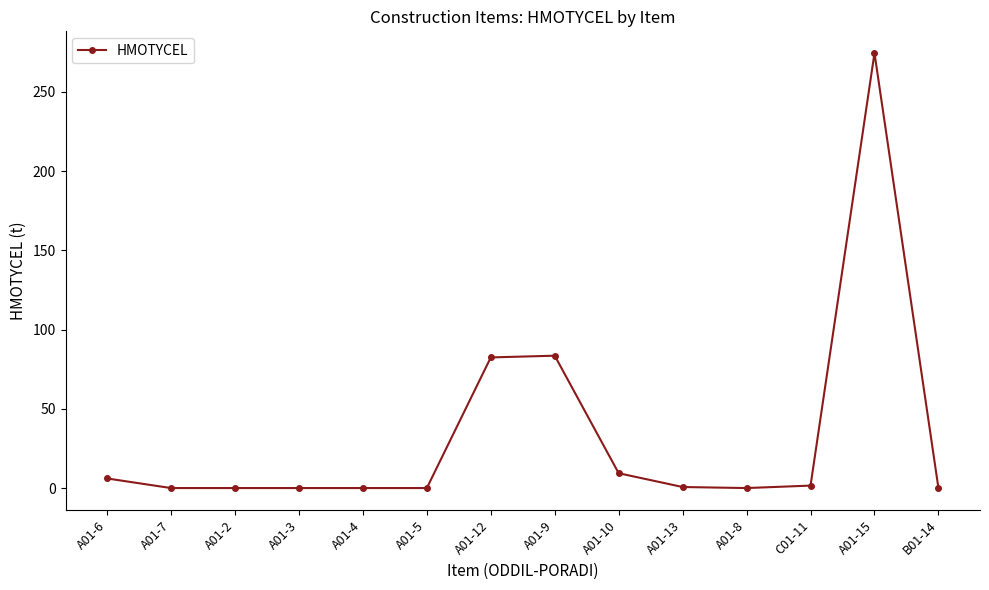

What is the change in value from A01-4 to A01-9?

+83.5